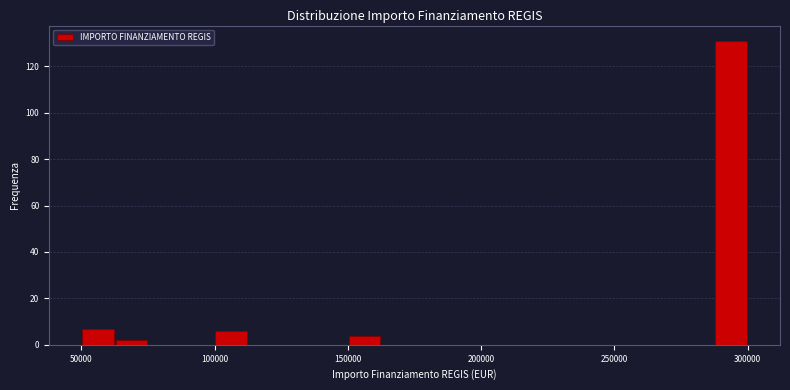

Read against the x-axis, roughly where is the centre of the tallest bar?

295000